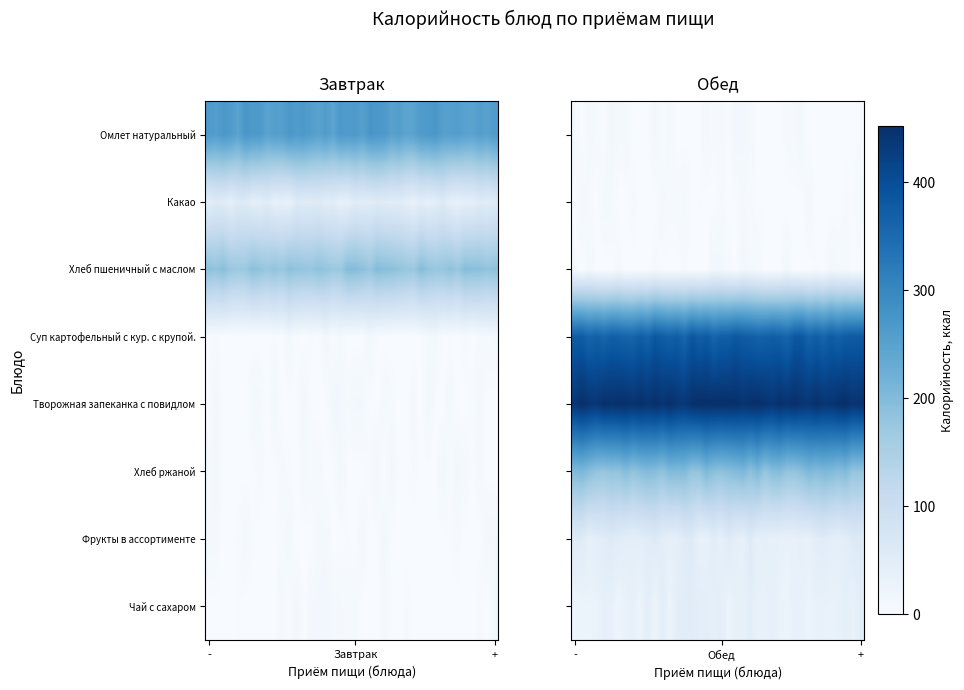

What is the maximum value for Творожная запеканка с повидлом?

452.0